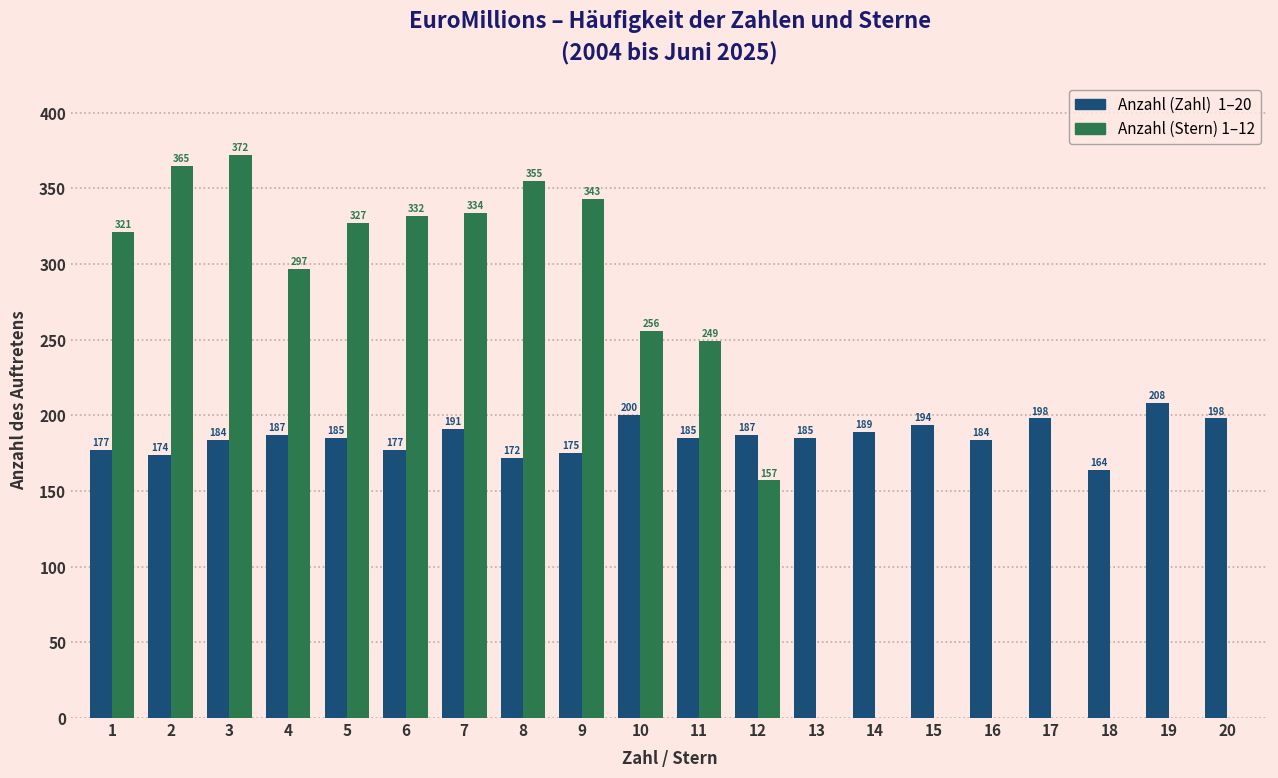

At which category is the sum across all series the highest?

3